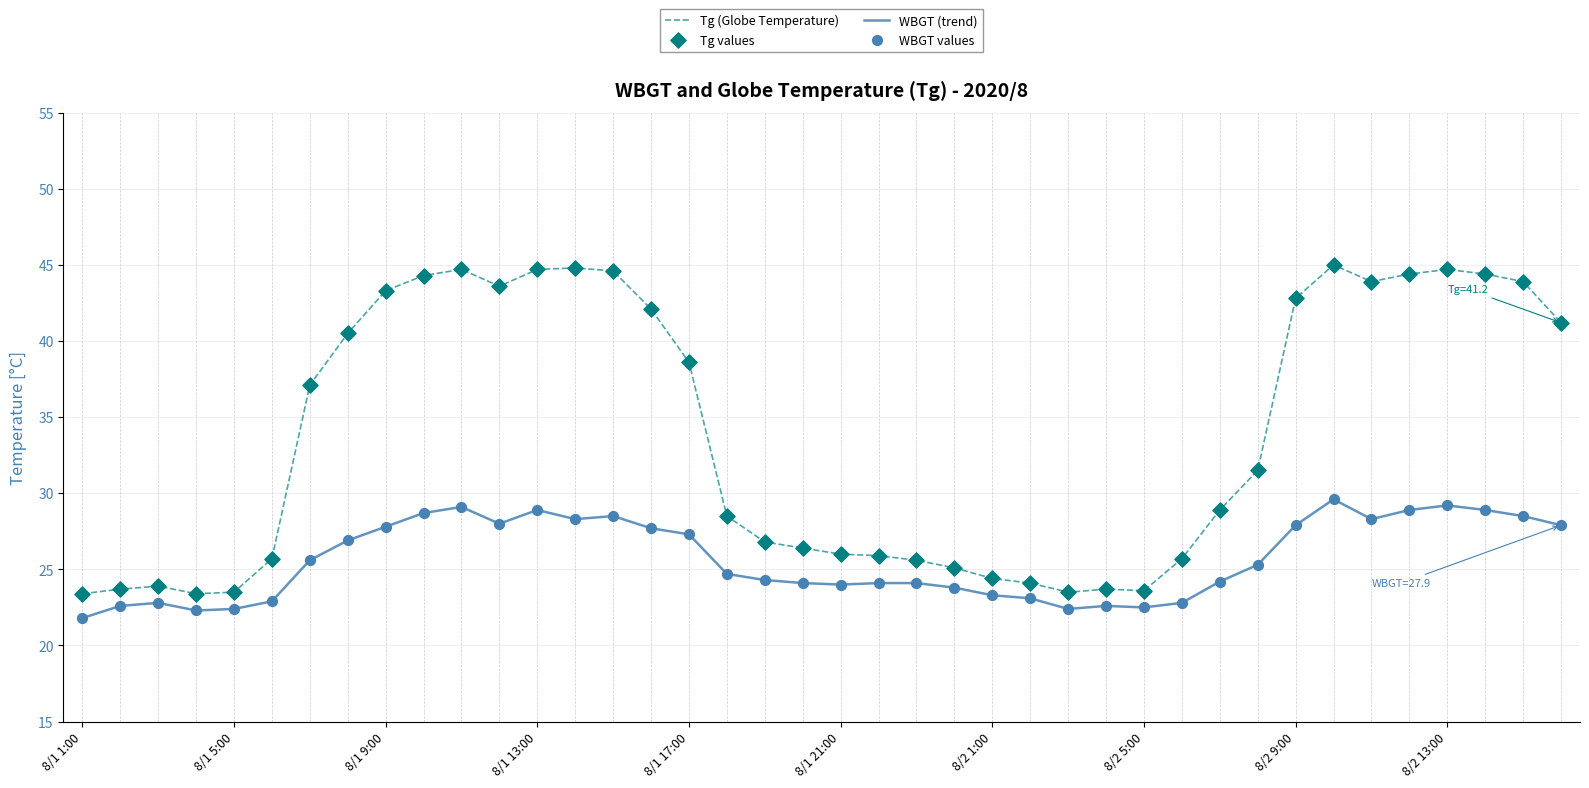

Which series has the largest total across all categories?

Tg (Globe Temperature)